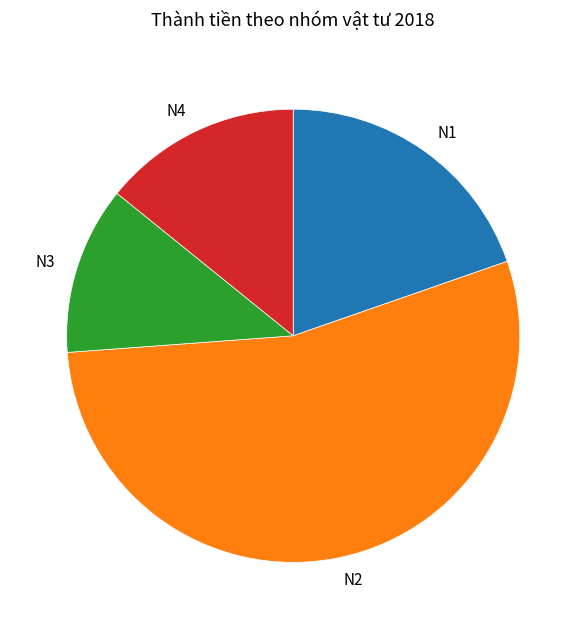

How many segments does this pie chart have?

4